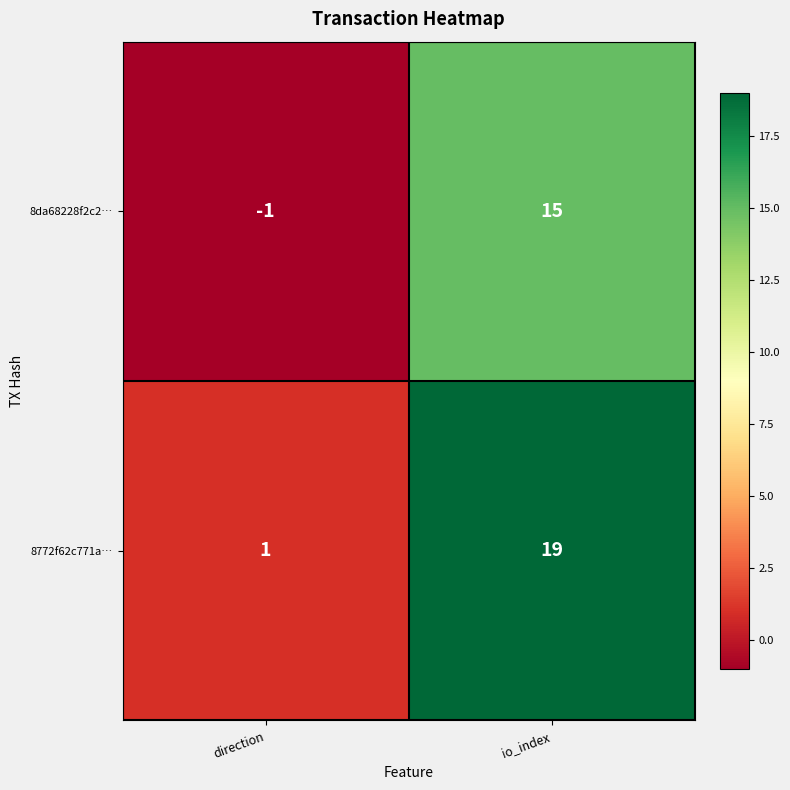

How many distinct data groups are displayed?

2